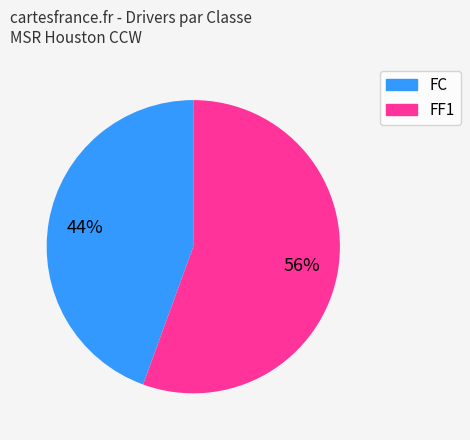

Which slice is the largest?

FF1